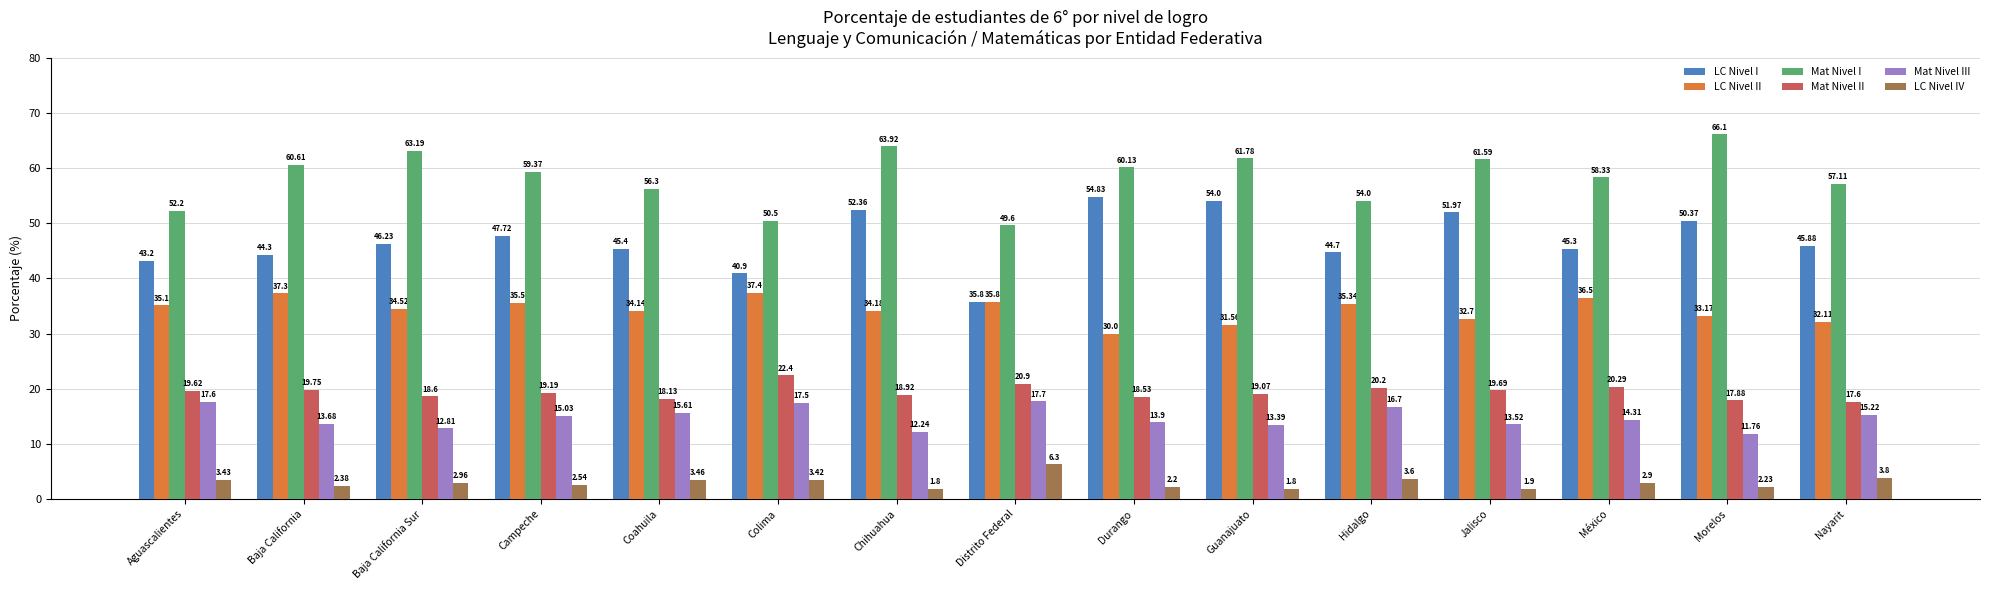

What position from the left is Durango?

9